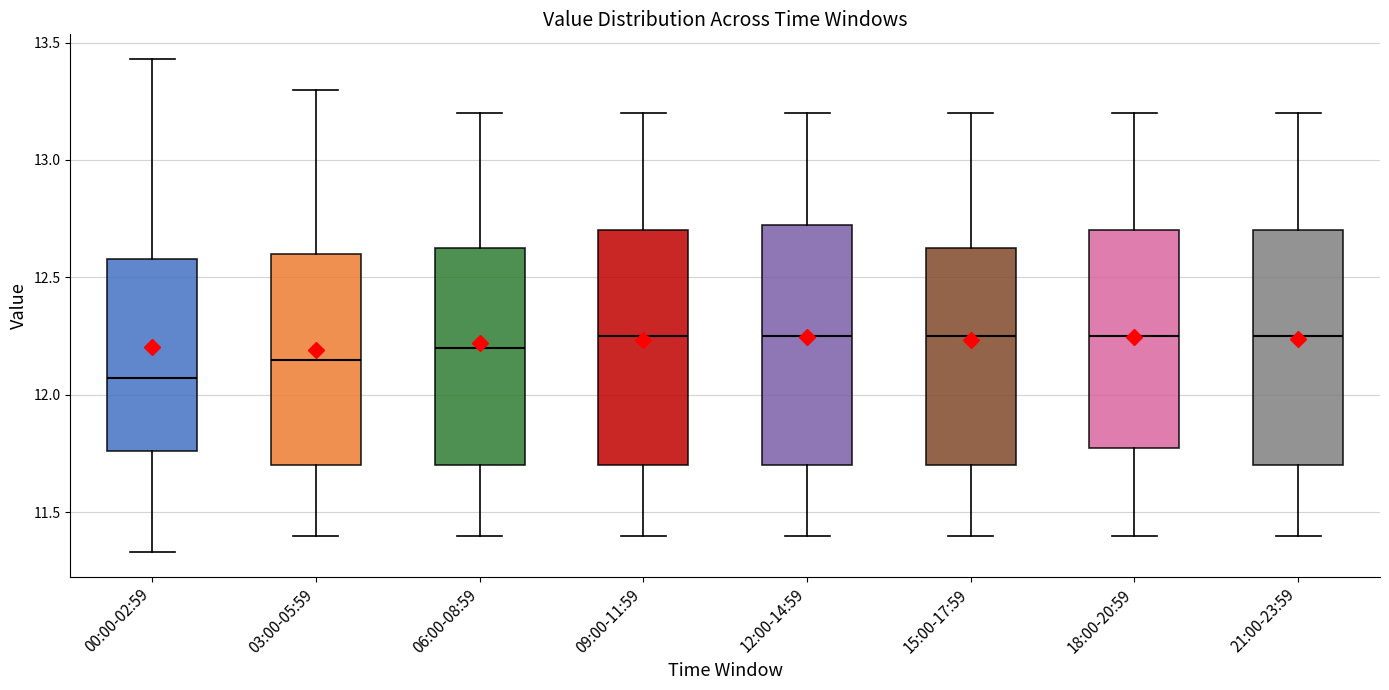

Reading left to right, read every box against the y-axis: the position of its median line, the range the box covers, and the ends of its whiskers. The values are not printed on the chart, so give them approximately, as read against the axis.

00:00-02:59: median 12.05, box 11.75 to 12.60, whiskers 11.35 to 13.45
03:00-05:59: median 12.15, box 11.70 to 12.60, whiskers 11.40 to 13.30
06:00-08:59: median 12.20, box 11.70 to 12.65, whiskers 11.40 to 13.20
09:00-11:59: median 12.25, box 11.70 to 12.70, whiskers 11.40 to 13.20
12:00-14:59: median 12.25, box 11.70 to 12.75, whiskers 11.40 to 13.20
15:00-17:59: median 12.25, box 11.70 to 12.65, whiskers 11.40 to 13.20
18:00-20:59: median 12.25, box 11.80 to 12.70, whiskers 11.40 to 13.20
21:00-23:59: median 12.25, box 11.70 to 12.70, whiskers 11.40 to 13.20